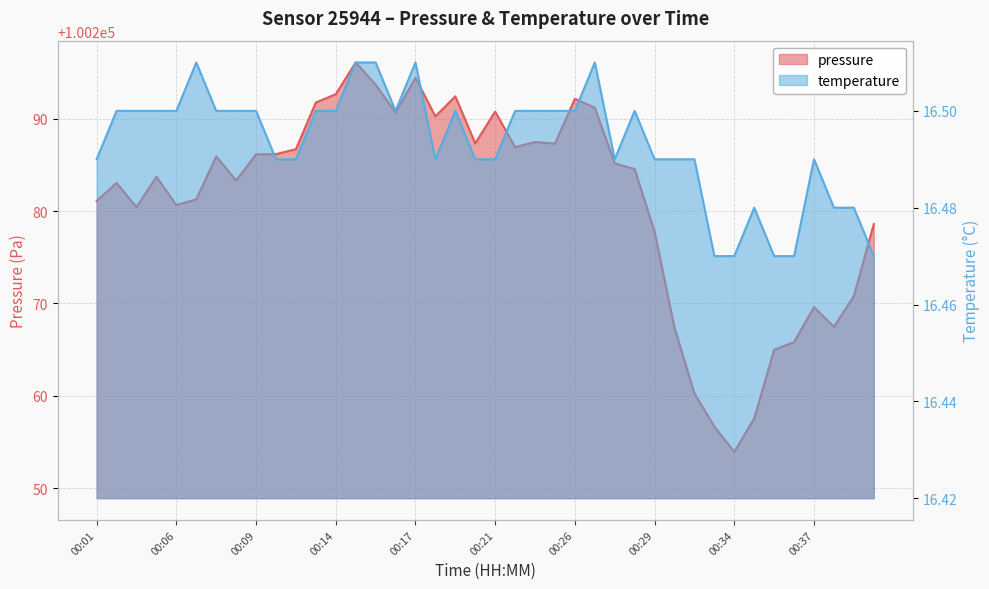

The temperature series shows 5.3 at 00:11. True or false?

False